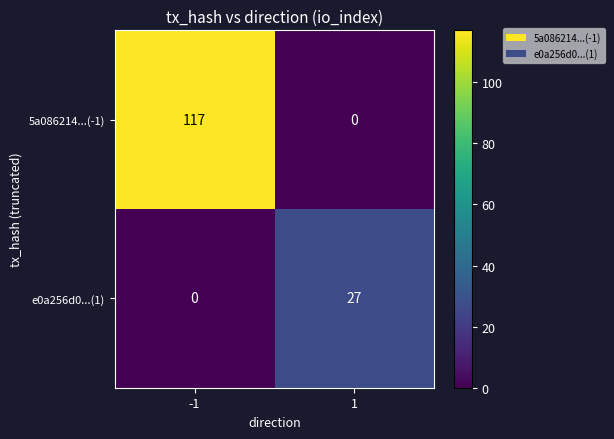

Reading left to right, list all the values displayed in this chart.

5a086214...(-1): -1=117	1=0
e0a256d0...(1): -1=0	1=27